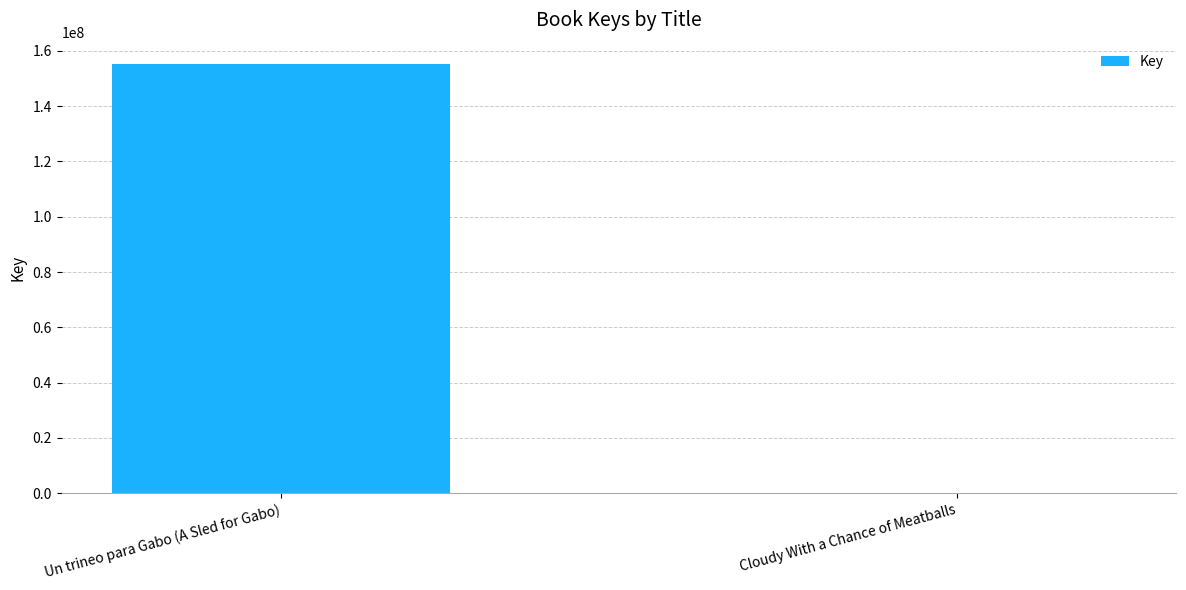

What is the sum of all values?

155212756